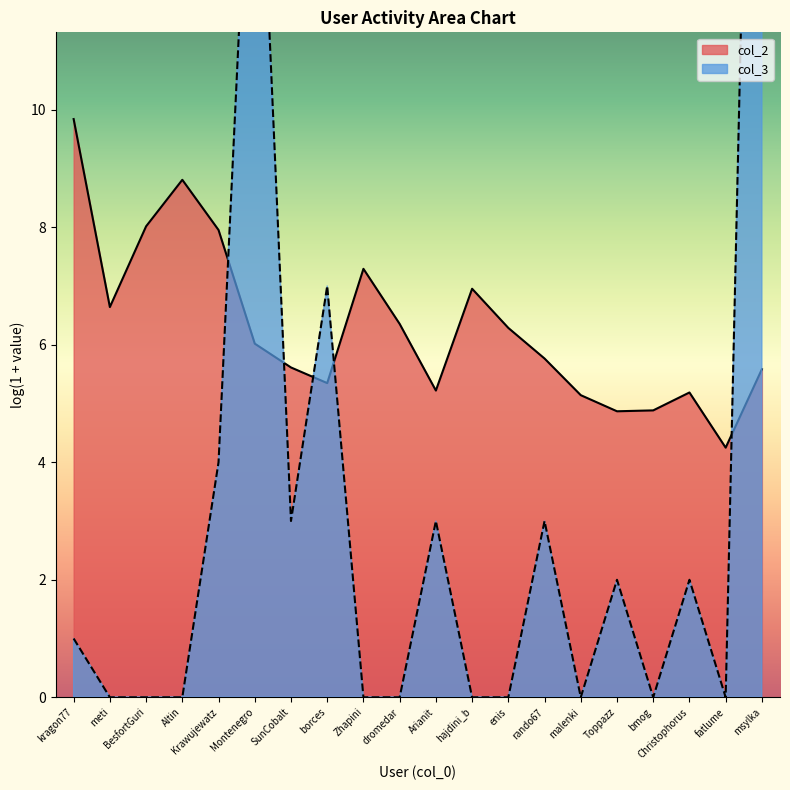

What is the label of the 11th point from the right?

dromedar